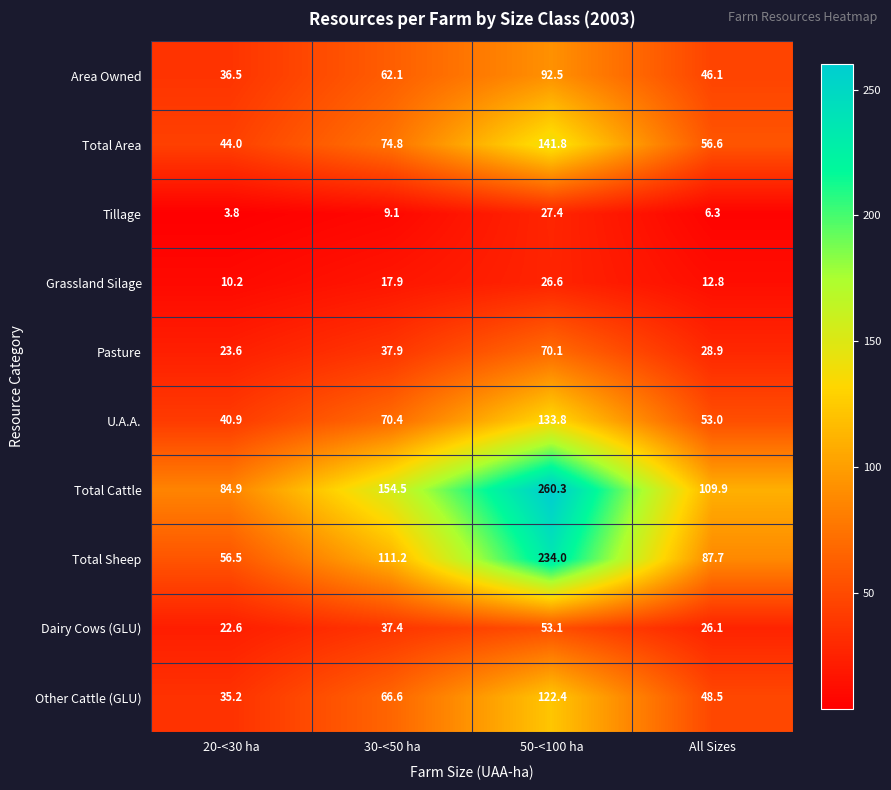

At 30-<50 ha, list the series in order from smallest to largest.

Tillage, Grassland Silage, Dairy Cows (GLU), Pasture, Area Owned, Other Cattle (GLU), U.A.A., Total Area, Total Sheep, Total Cattle